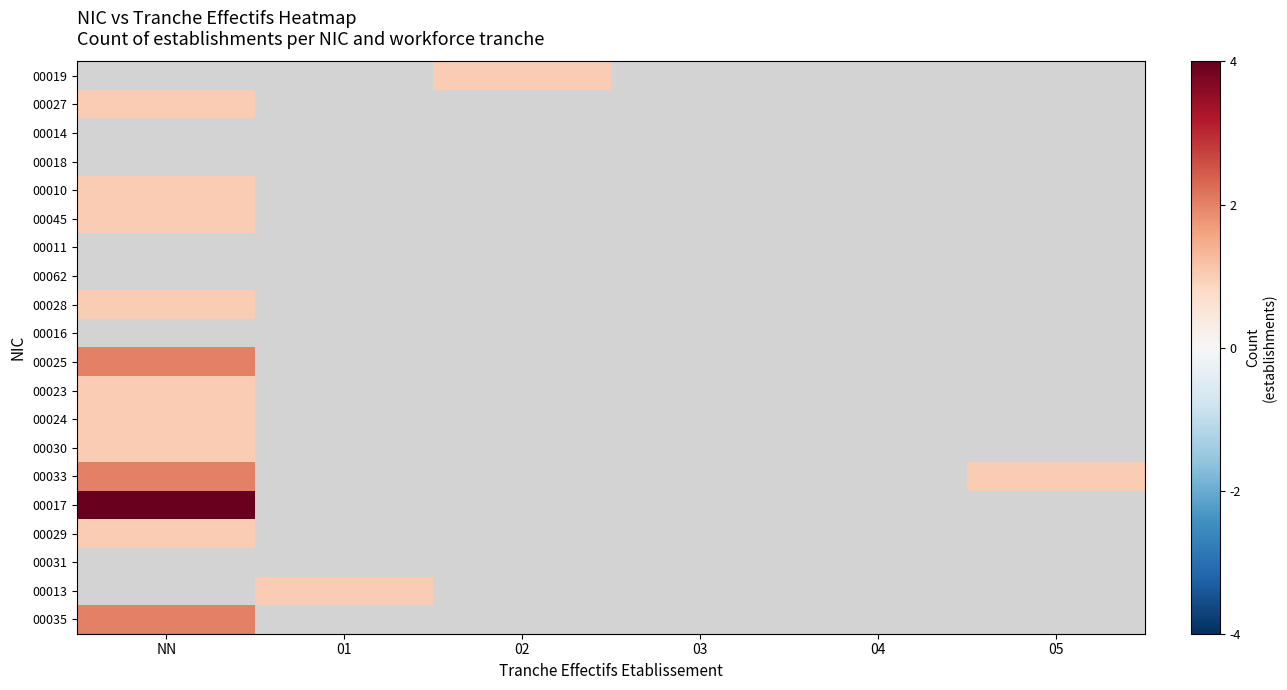

At which label does 00016 reach its peak?

NN